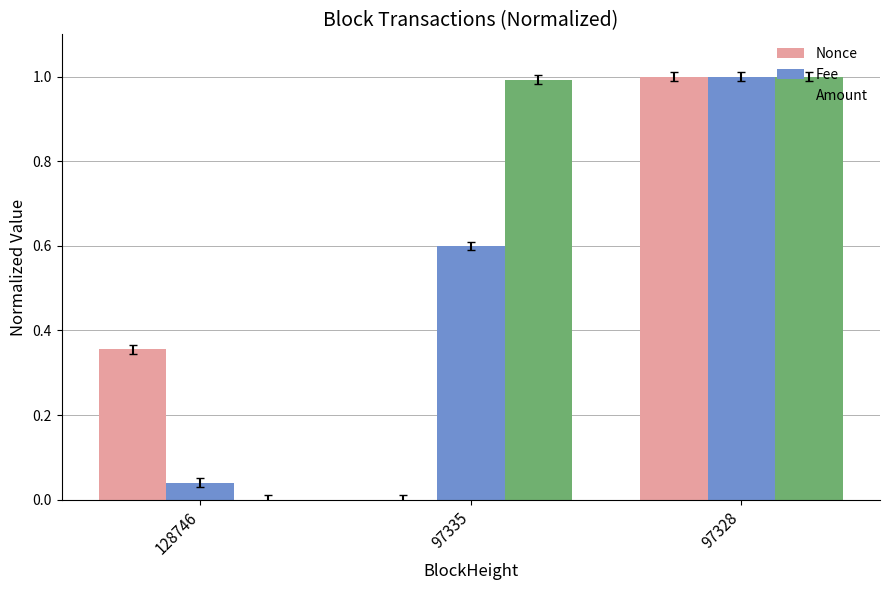

What are all the series names shown in the legend?

Nonce, Fee, Amount